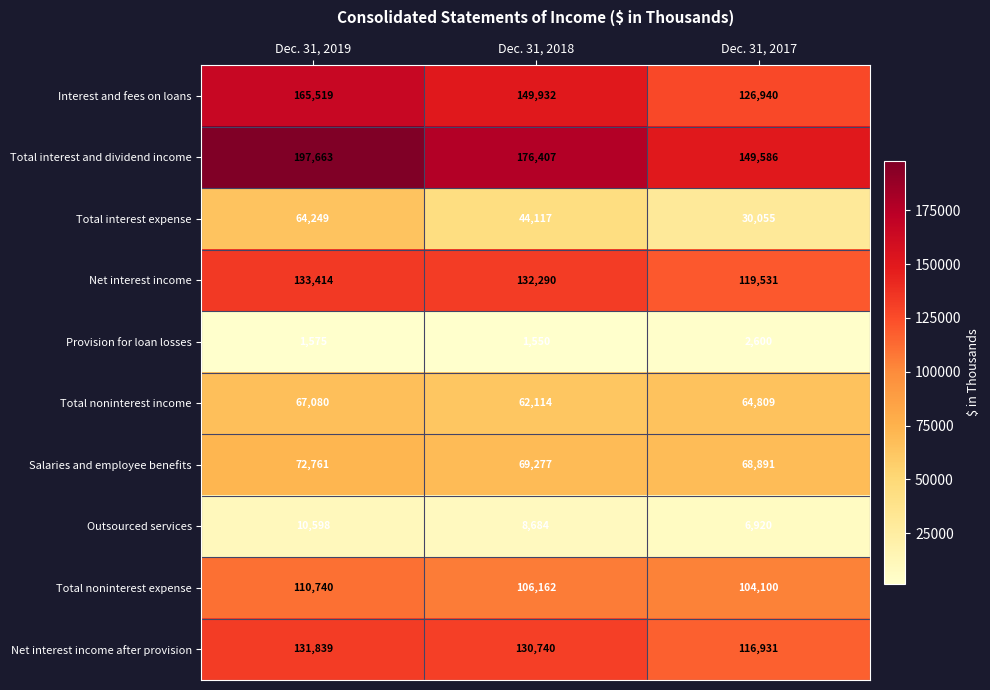

Count the number of data series in this chart.

10